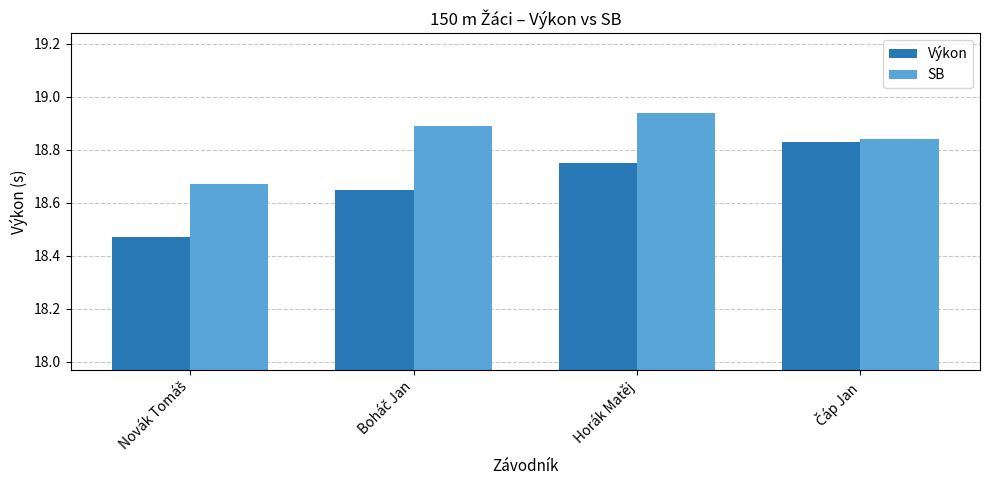

Which series has the widest spread of values?

Výkon